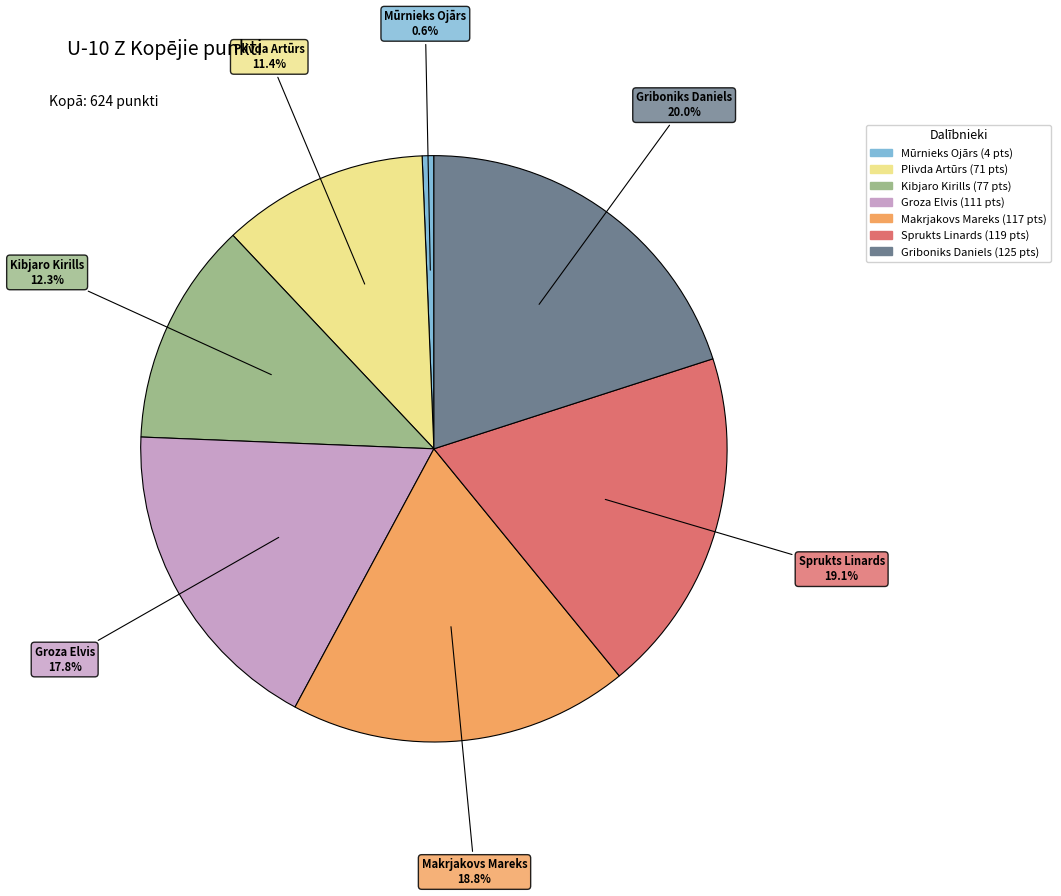

How many segments does this pie chart have?

7